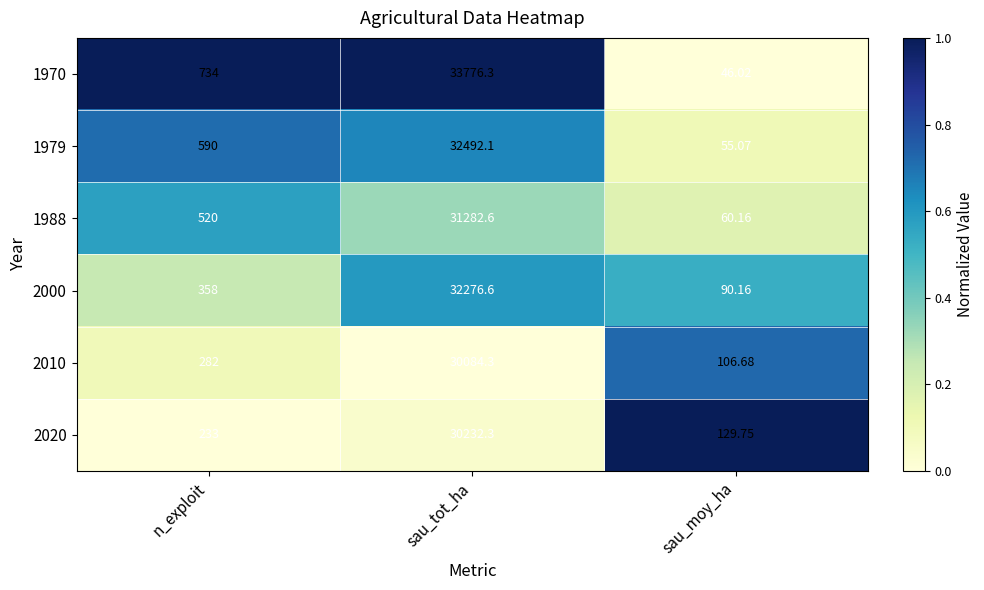

List the labels in order of 1988 value, smallest first.

sau_moy_ha, n_exploit, sau_tot_ha